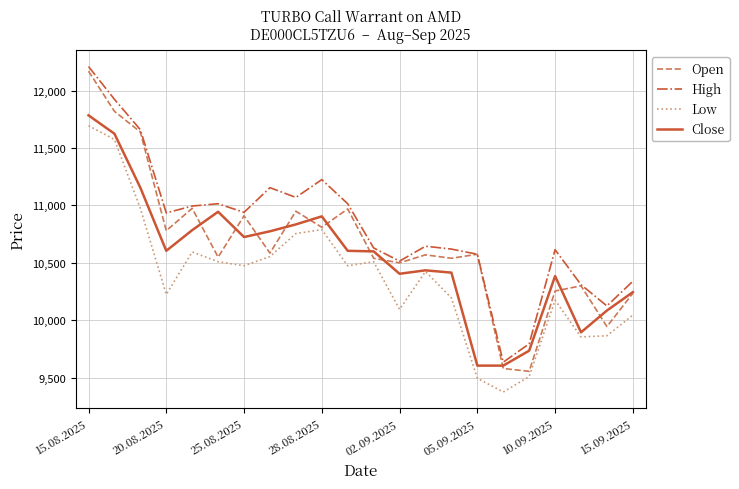

Which series has the largest range (max minus min)?

Open